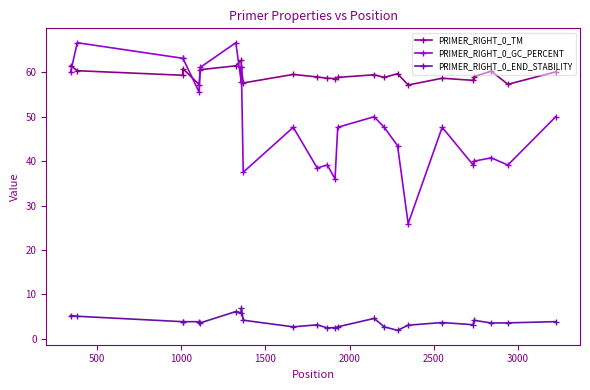

What are all the series names shown in the legend?

PRIMER_RIGHT_0_TM, PRIMER_RIGHT_0_GC_PERCENT, PRIMER_RIGHT_0_END_STABILITY